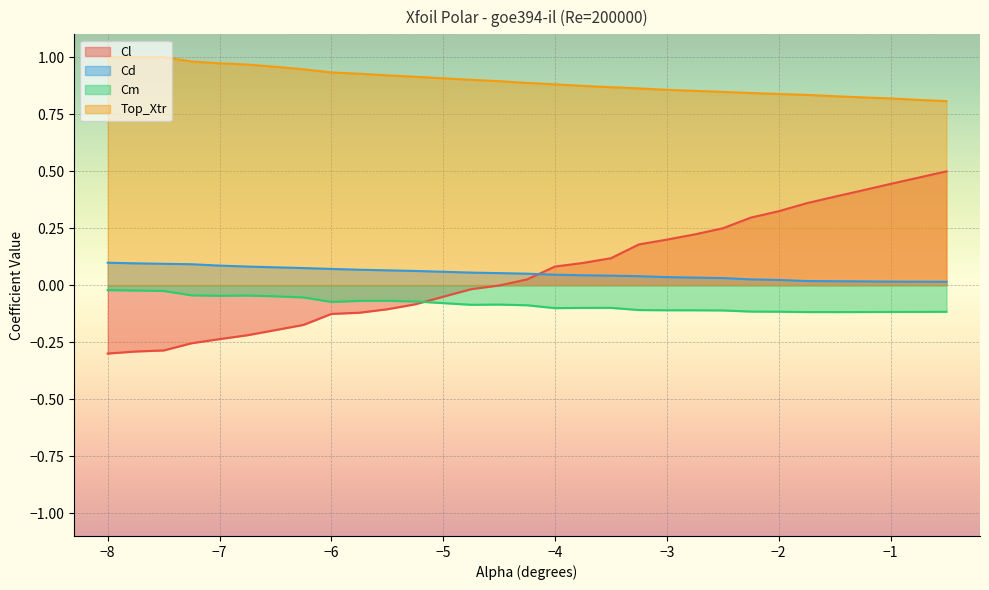

True or false: Cd and Cl cross at least once.

True